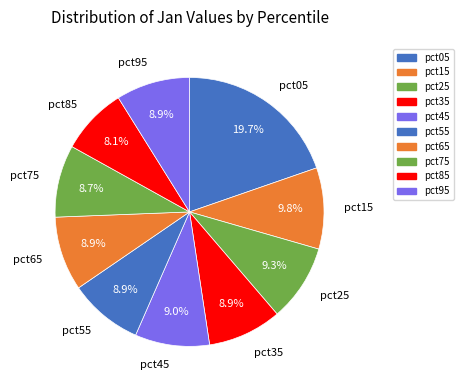

Does any single category account for the majority?

No